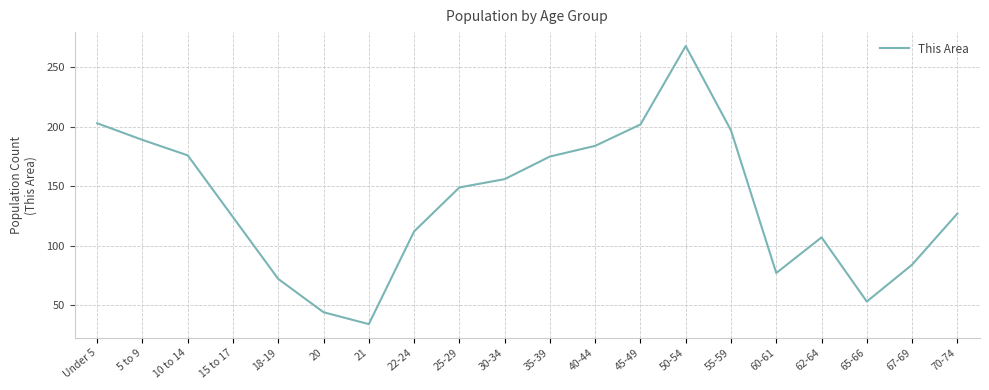

What is the maximum value shown in the chart?

268